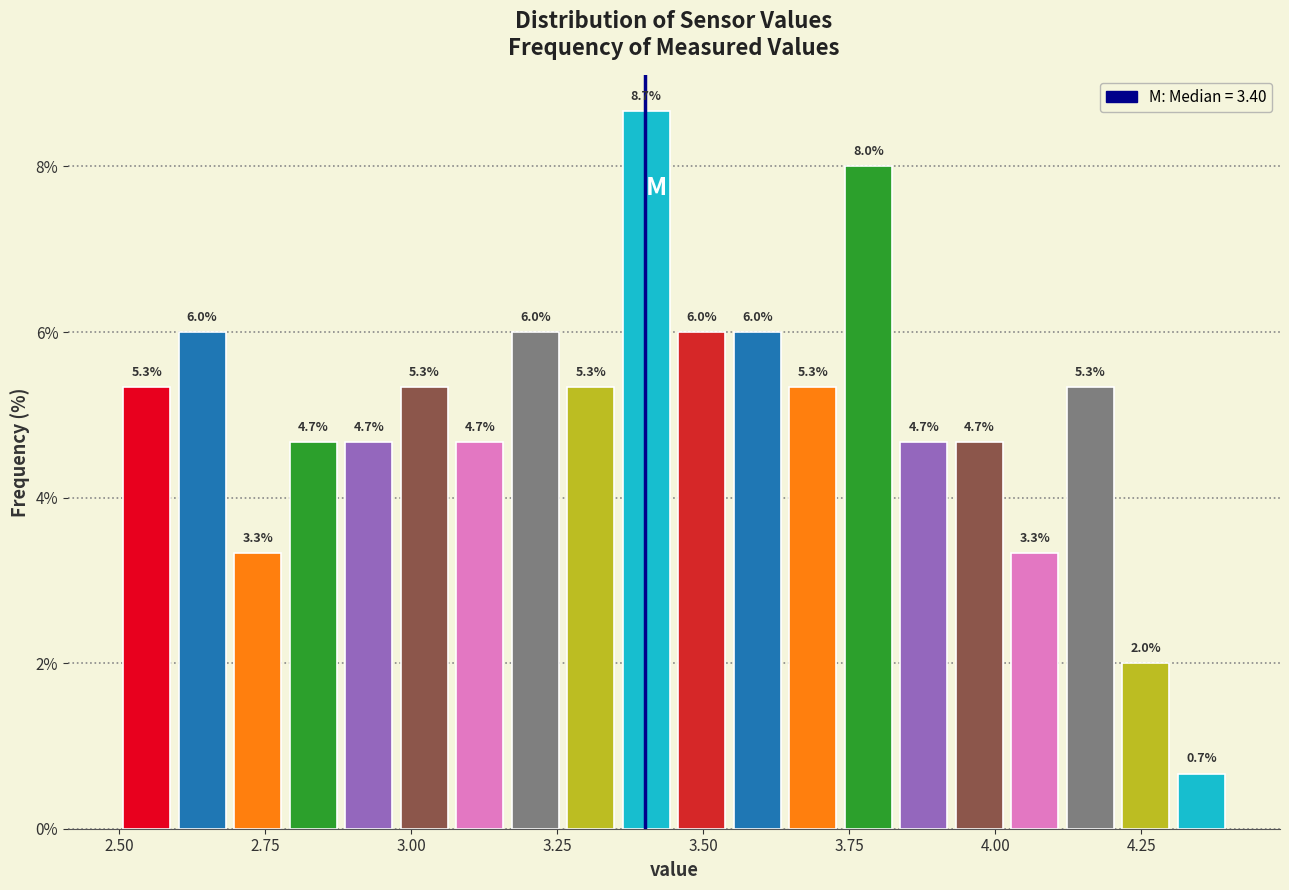

Around what value on the x-axis is the tallest bar? Give the approximate position of its centre, as read against the axis.

3.40